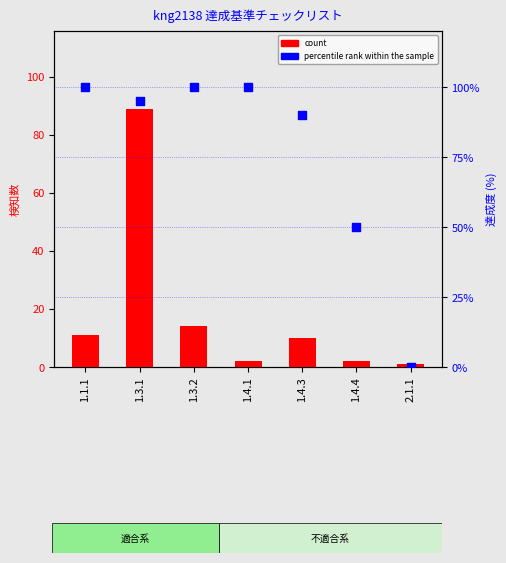

Which series has the largest Y range (max minus min)?

percentile rank within the sample